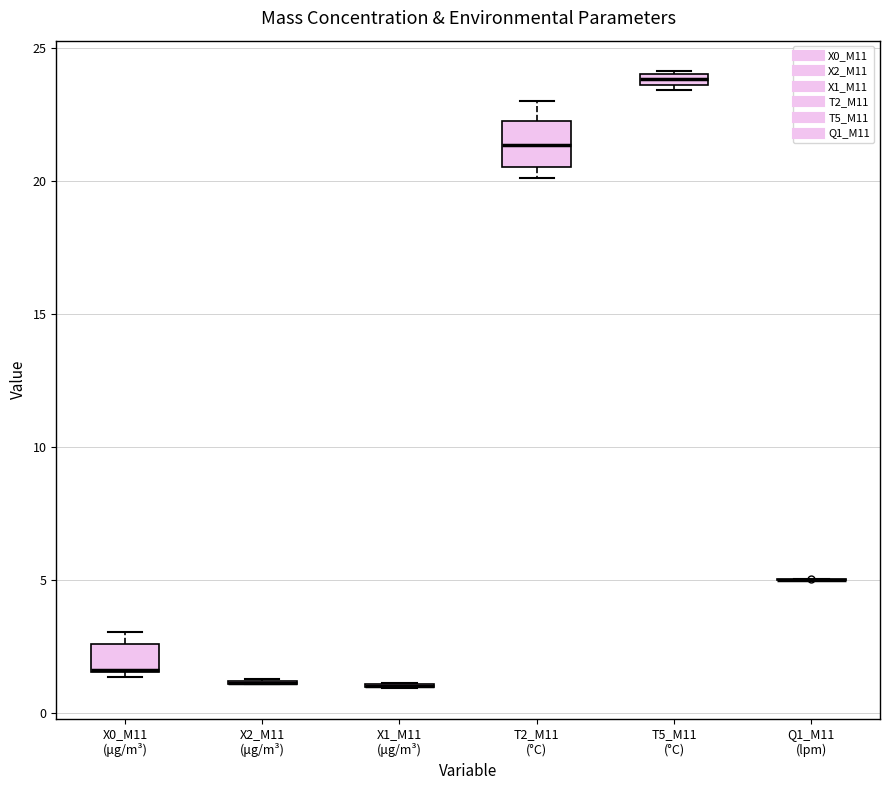

Comparing the boxes themselves (not the whiskers), which one is the tallest?

T2_M11 (°C)